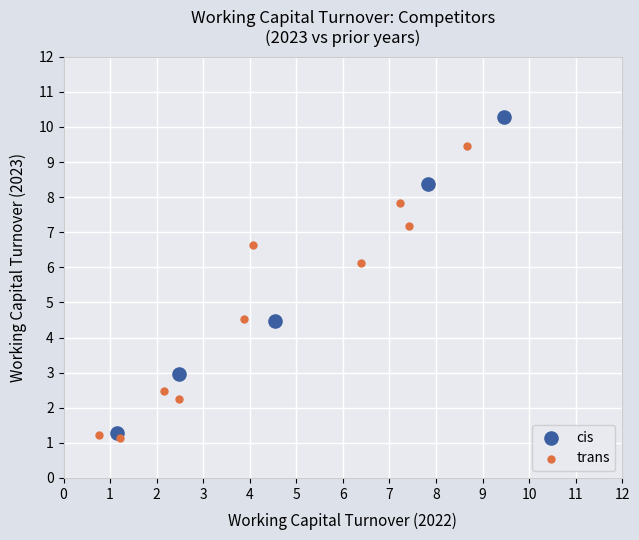

Which series has the widest spread of Y values?

cis